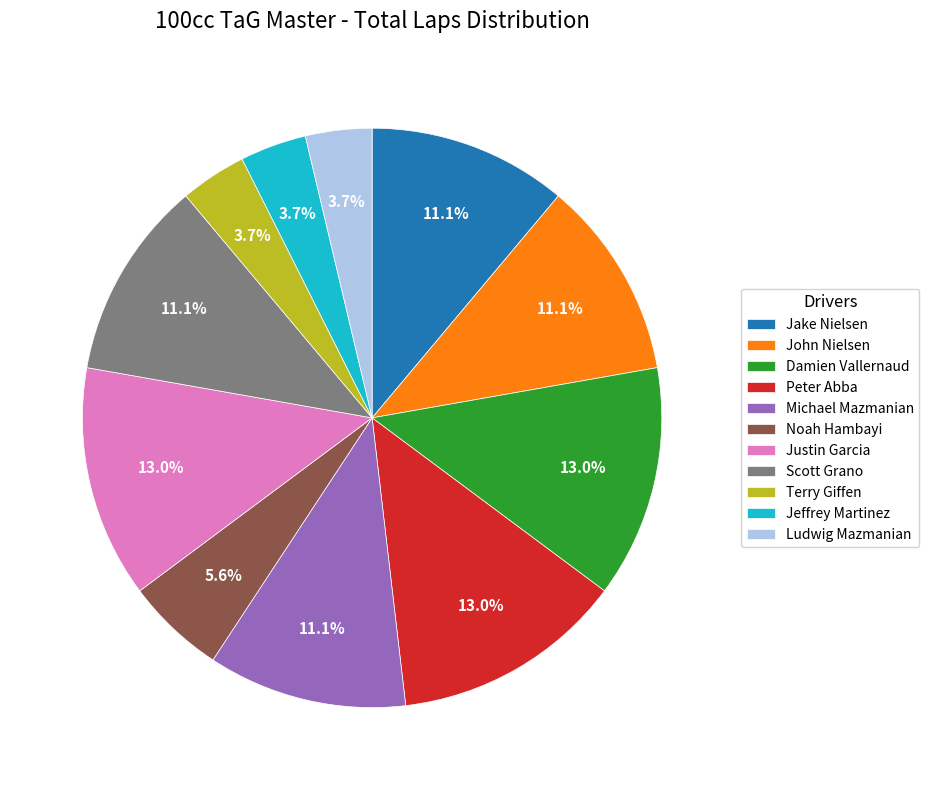

What percentage is NOT represented by Terry Giffen?

96.3%